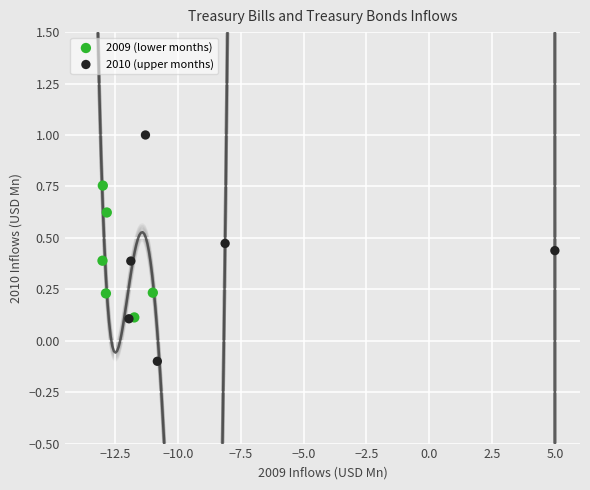

Which series reaches the minimum Y coordinate?

2010 (upper months)